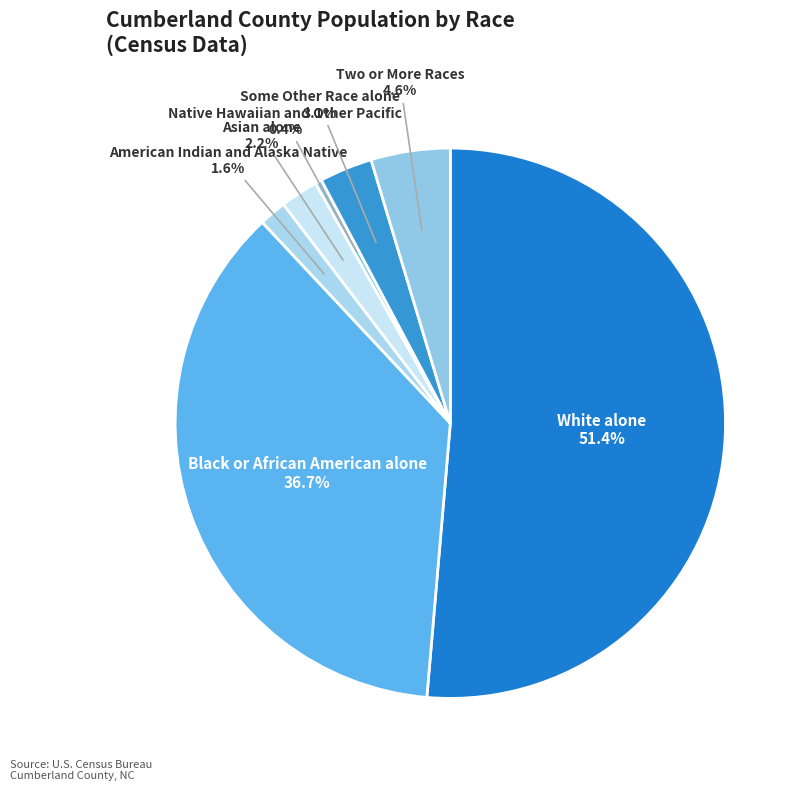

Between Some Other Race alone and White alone, which is larger?

White alone